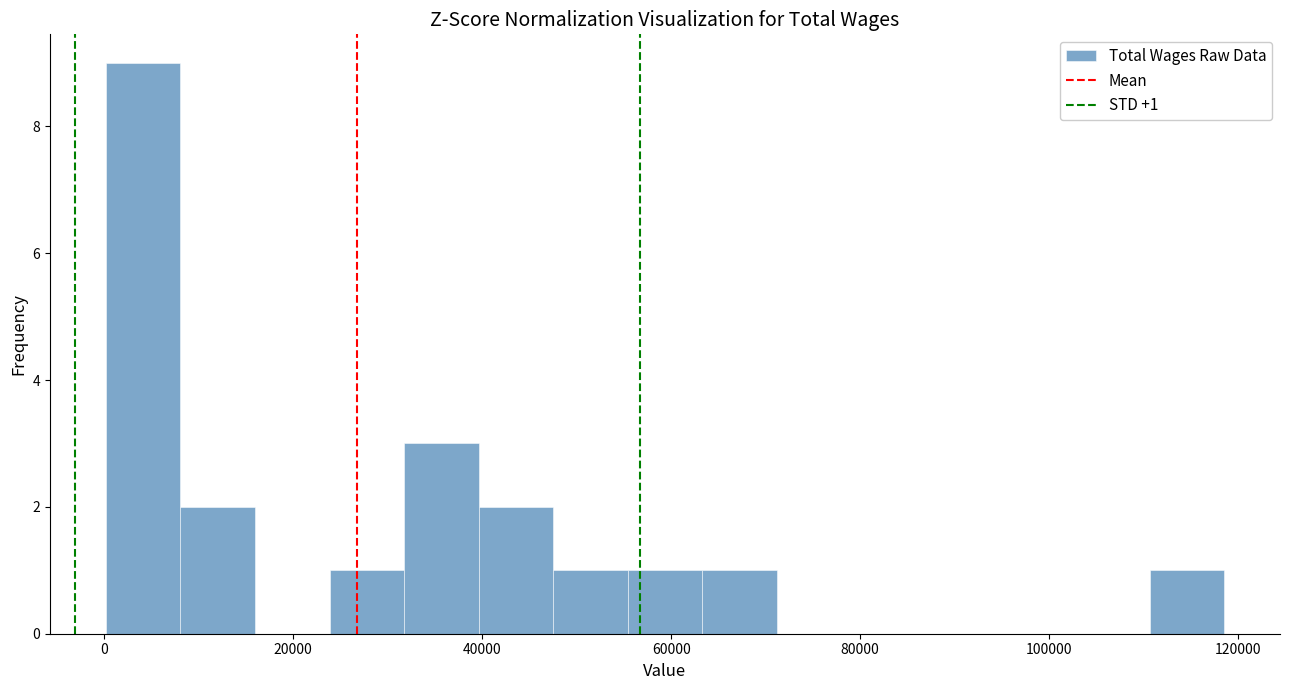

Around what value on the x-axis is the tallest bar? Give the approximate position of its centre, as read against the axis.

4000